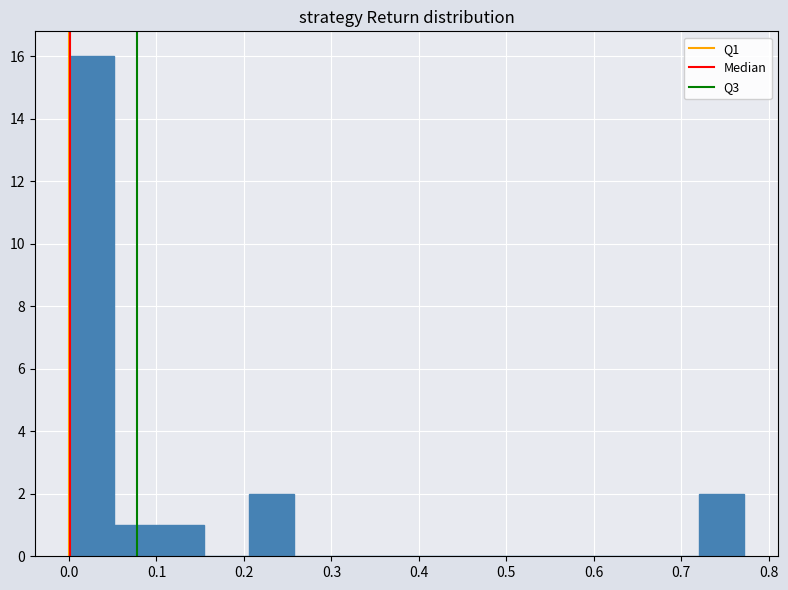

Reading left to right, transcribe this chart: for each bar, give the range it covers on the x-axis and its height. Neither the bar edges nor the heights are printed on the chart, so give them approximately, as read against the axes.

0.00 to 0.05: 16
0.05 to 0.10: 1
0.10 to 0.15: 1
0.15 to 0.21: 0
0.21 to 0.26: 2
0.26 to 0.31: 0
0.31 to 0.36: 0
0.36 to 0.41: 0
0.41 to 0.46: 0
0.46 to 0.51: 0
0.51 to 0.57: 0
0.57 to 0.62: 0
0.62 to 0.67: 0
0.67 to 0.72: 0
0.72 to 0.77: 2